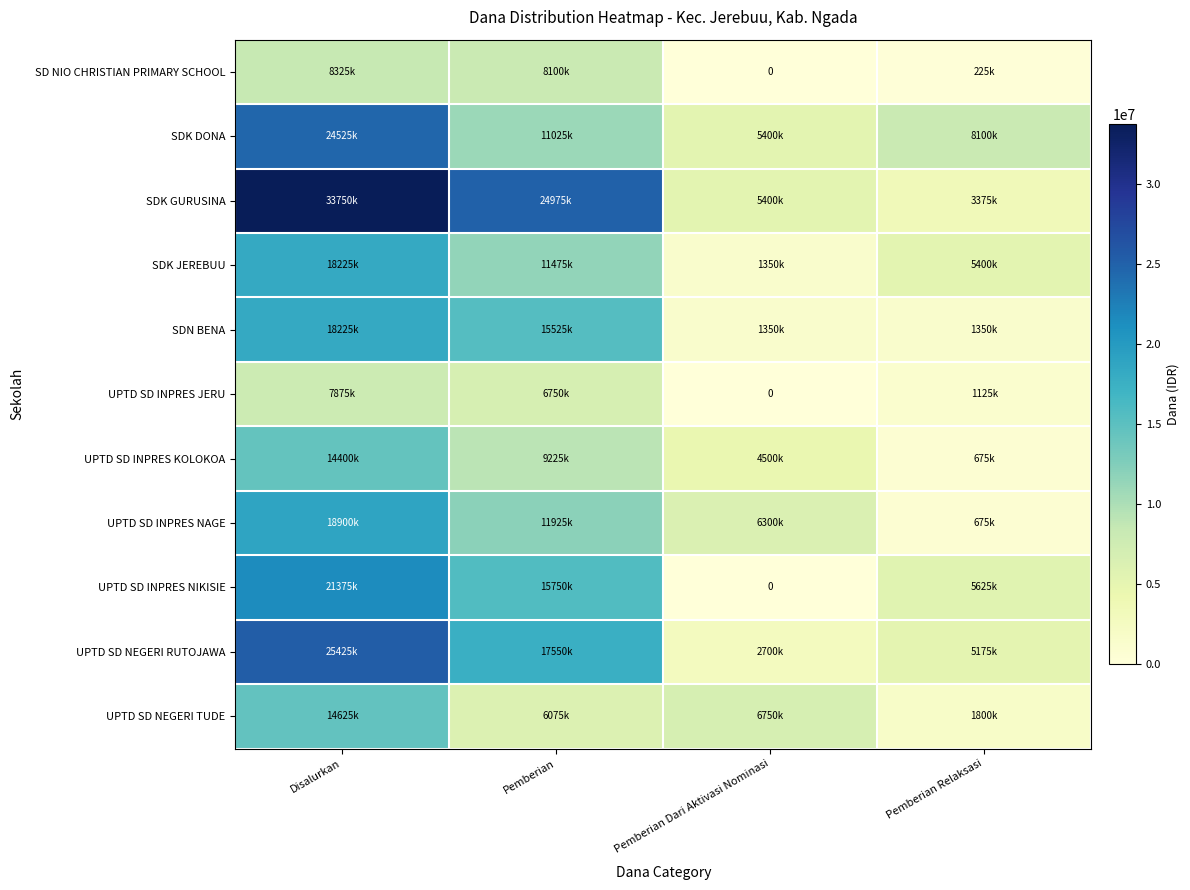

Which series changed the most between Pemberian and Pemberian Relaksasi?

SDK GURUSINA